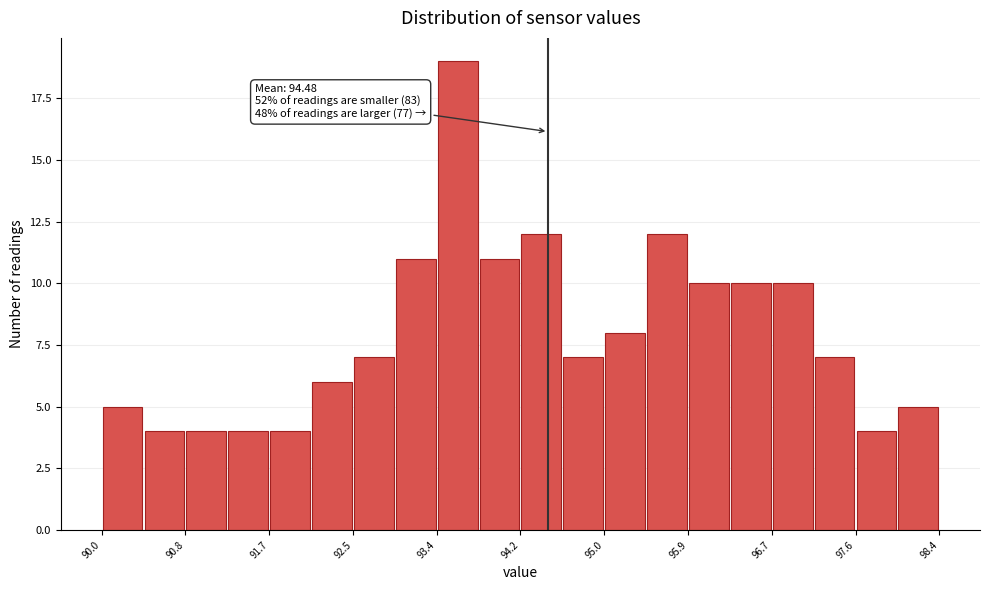

Which range on the x-axis has the tallest bar?

93.36 to 93.78